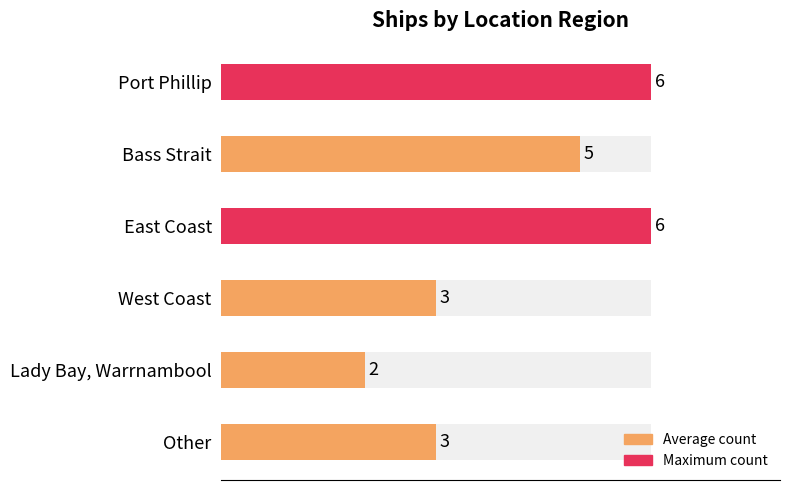

What is the sum of the values at West Coast and Bass Strait?

8